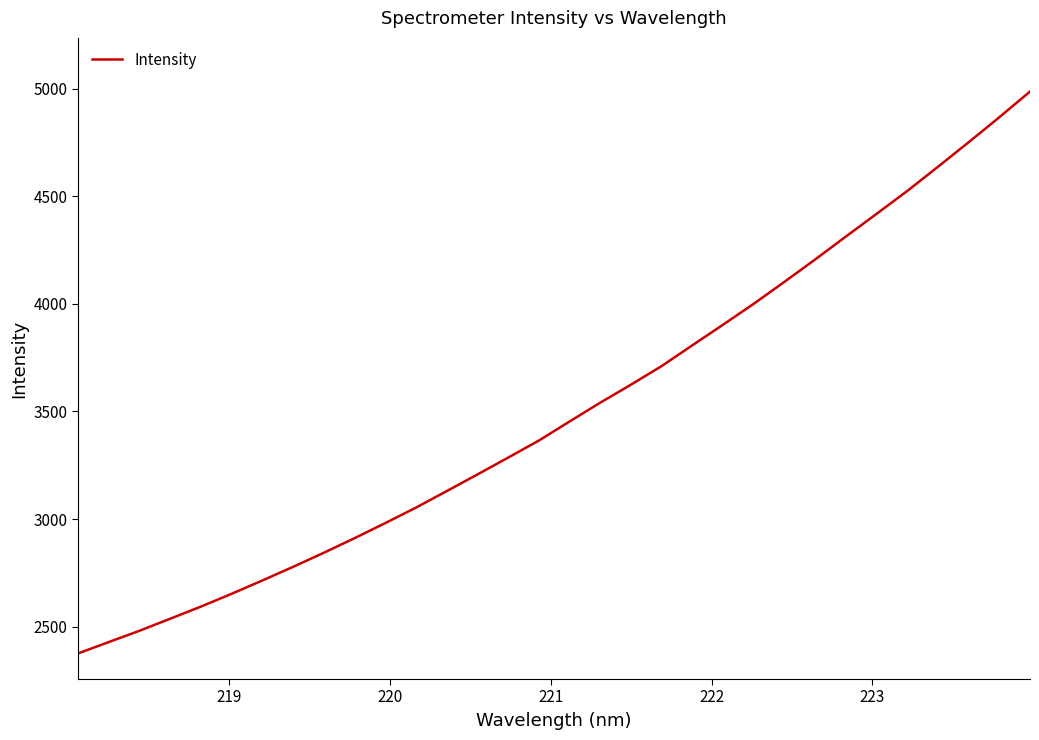

What is the difference between the maximum and minimum values?

2611.7